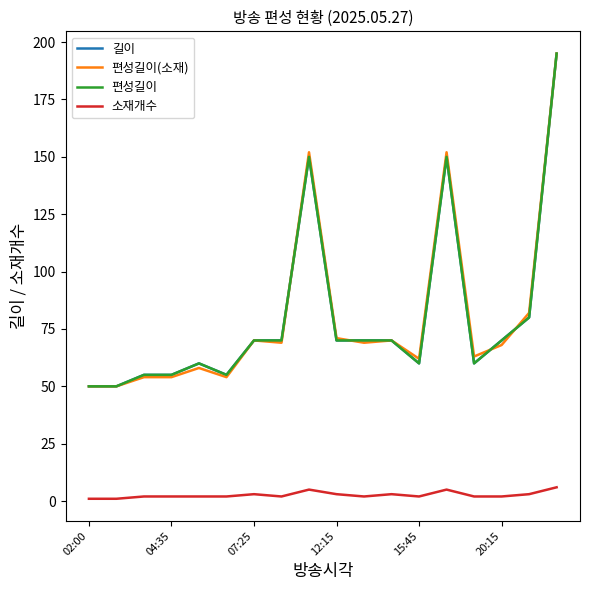

What is the value of the 편성길이 point at the 1st from the left?

50